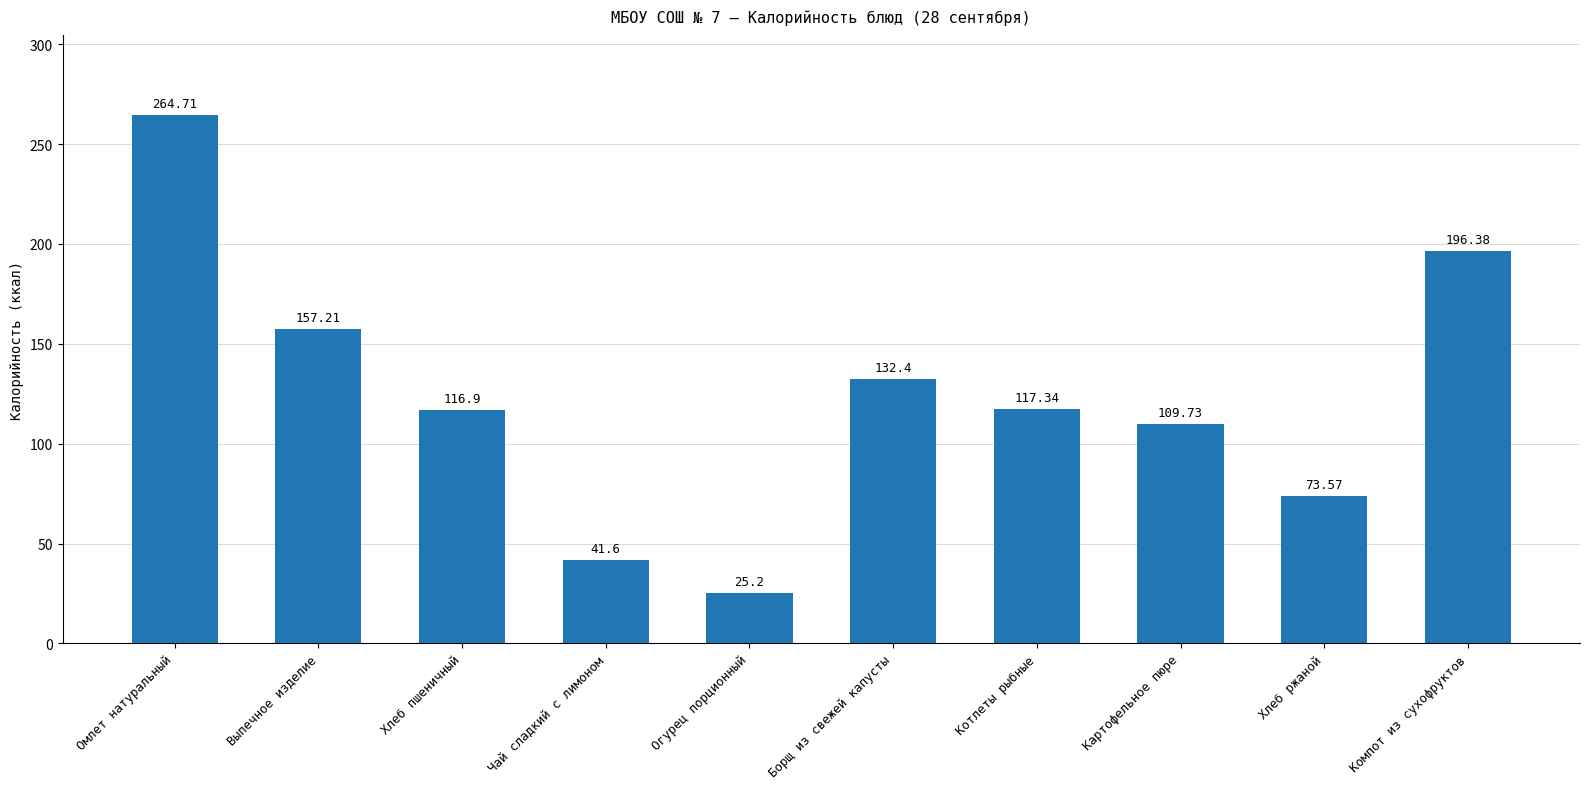

Which label corresponds to the smallest value in the chart?

Огурец порционный